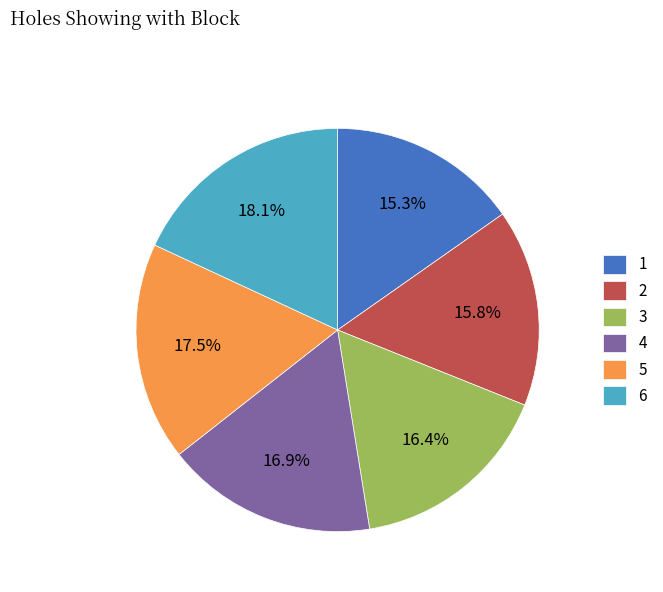

Which slice is the largest?

6